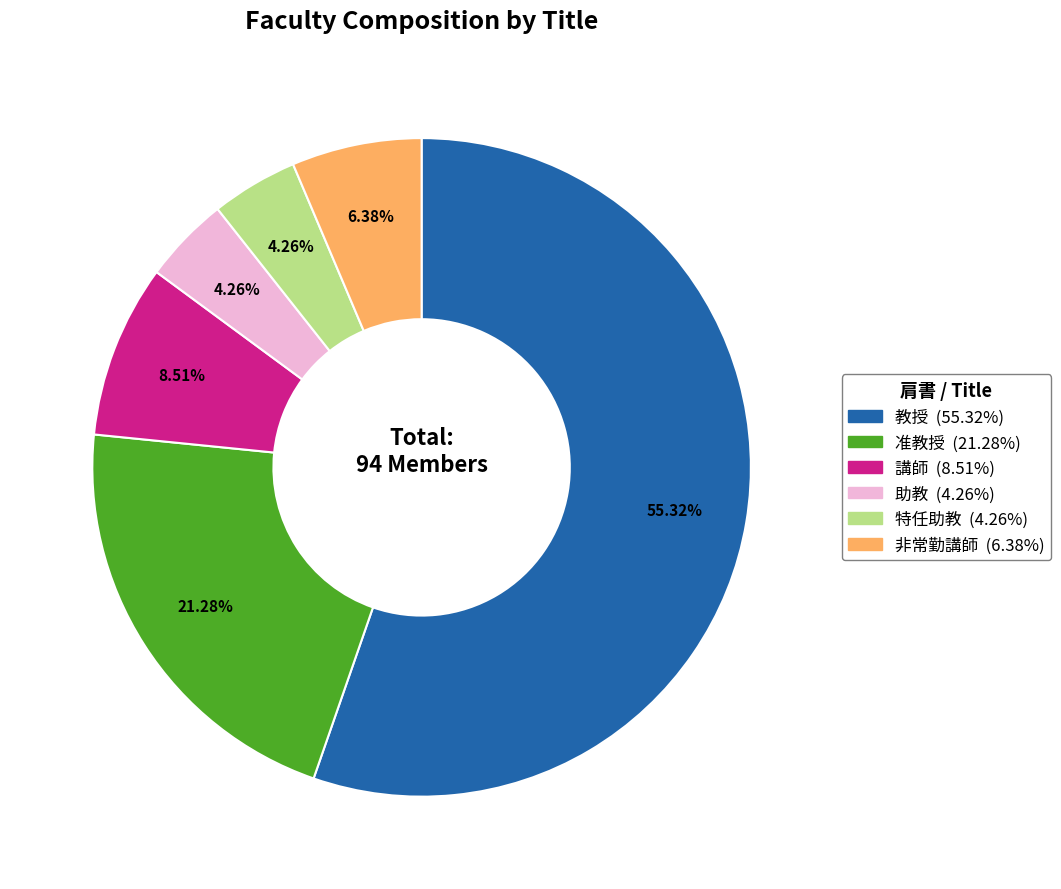

What is the ratio of the value at 特任助教 to the value at 助教?

1.0